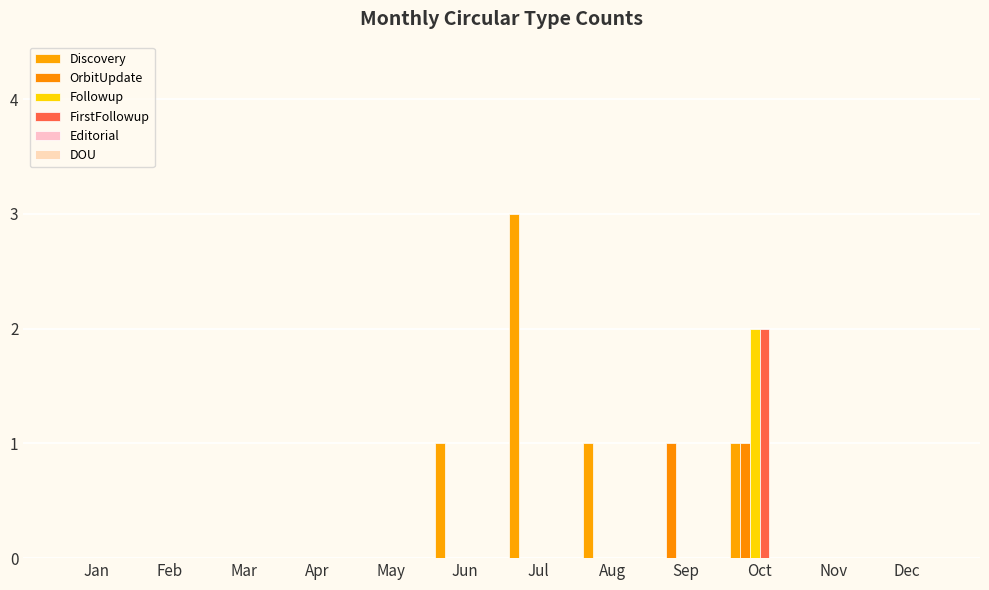

Is it true that Followup equals 1 at Dec?

False